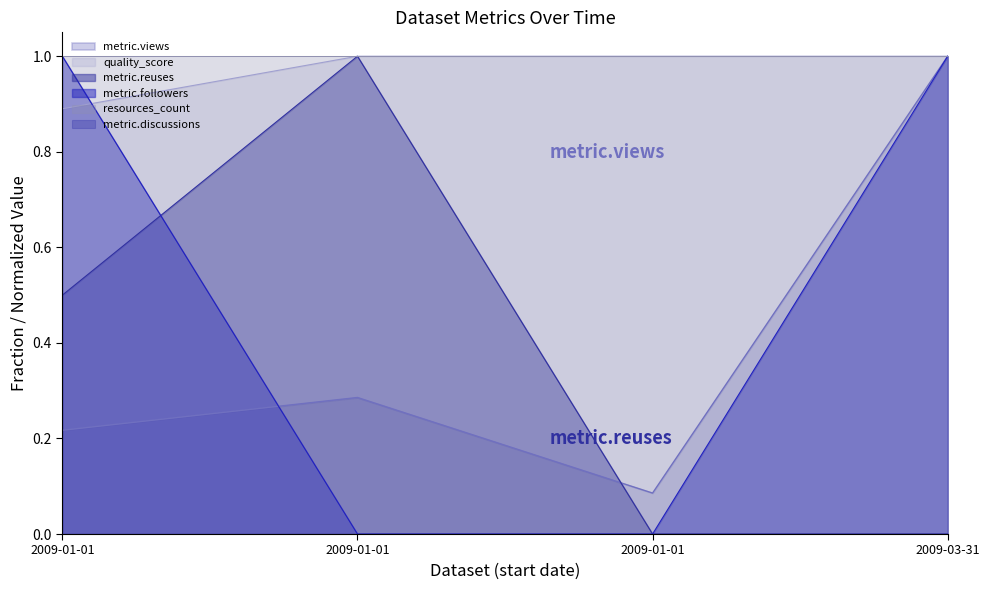

How many data points in quality_score are less than 1?

1